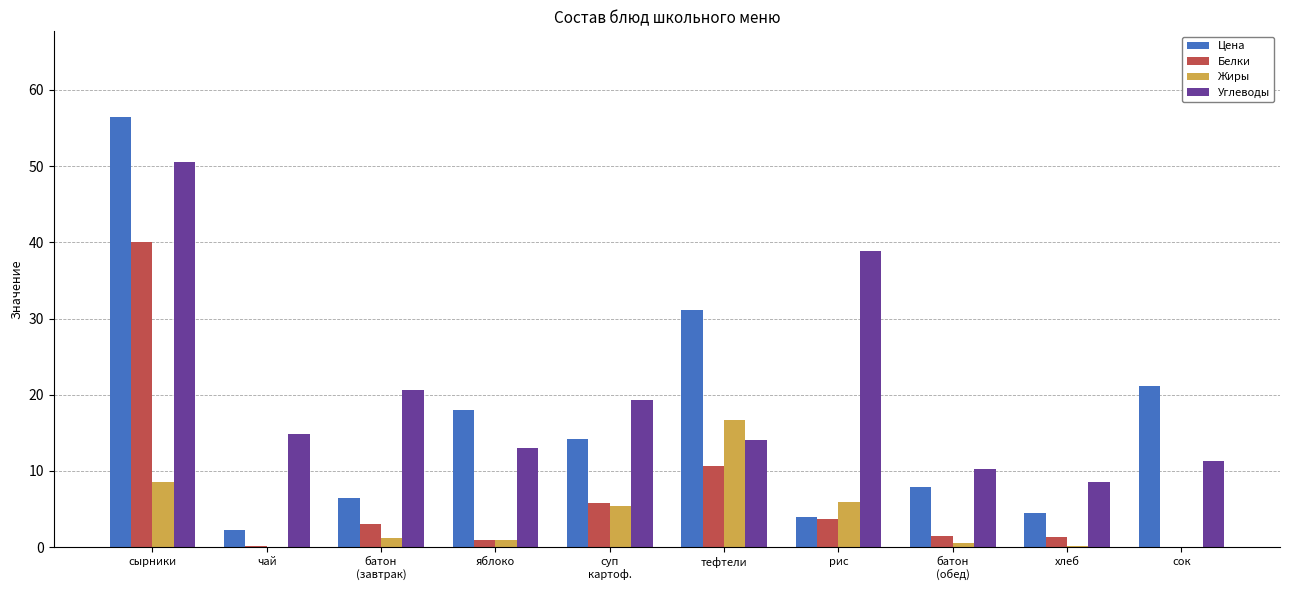

What is the sum of all Жиры values?

39.6